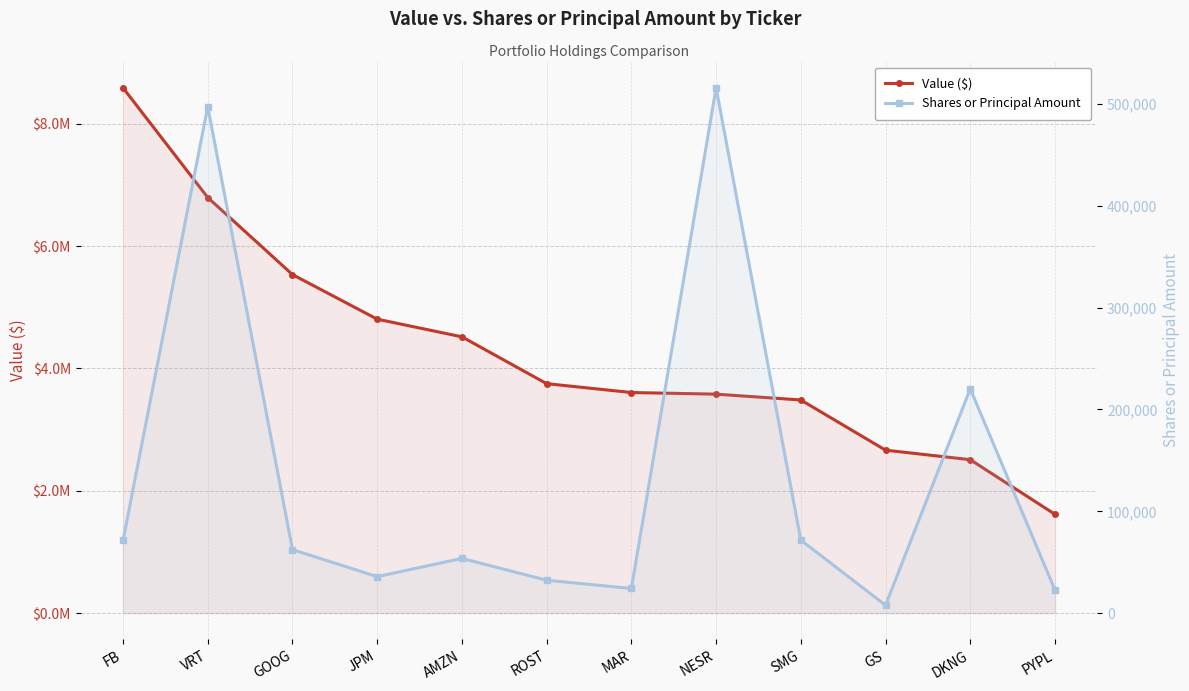

How many values in the Value ($) series exceed 3751963?

5